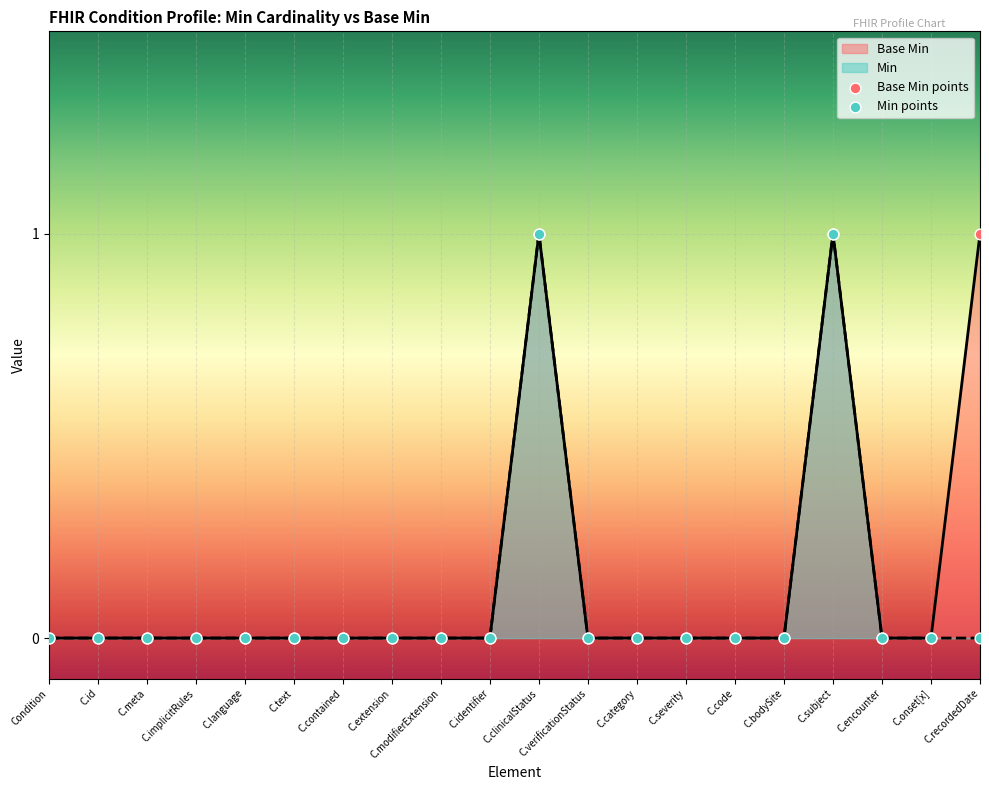

Which has a higher value, C.code or C.extension?

C.code